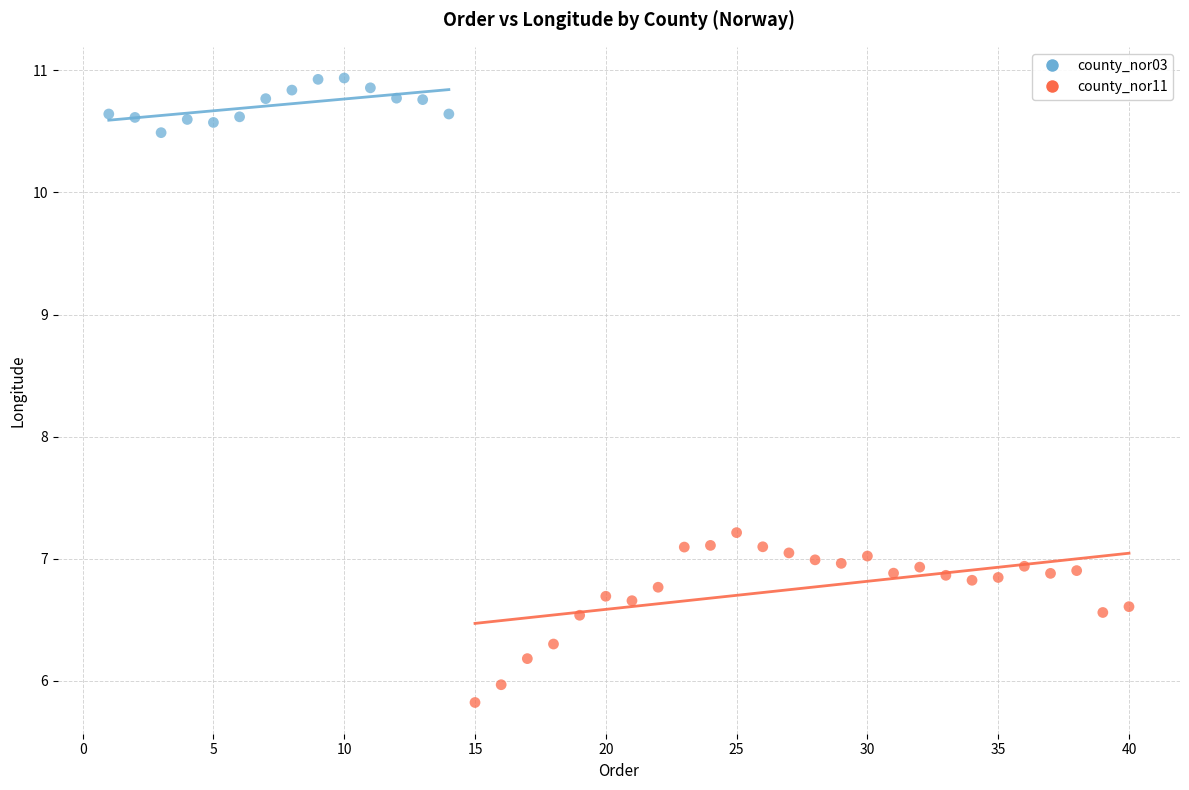

Which series contains the highest Y value?

county_nor03